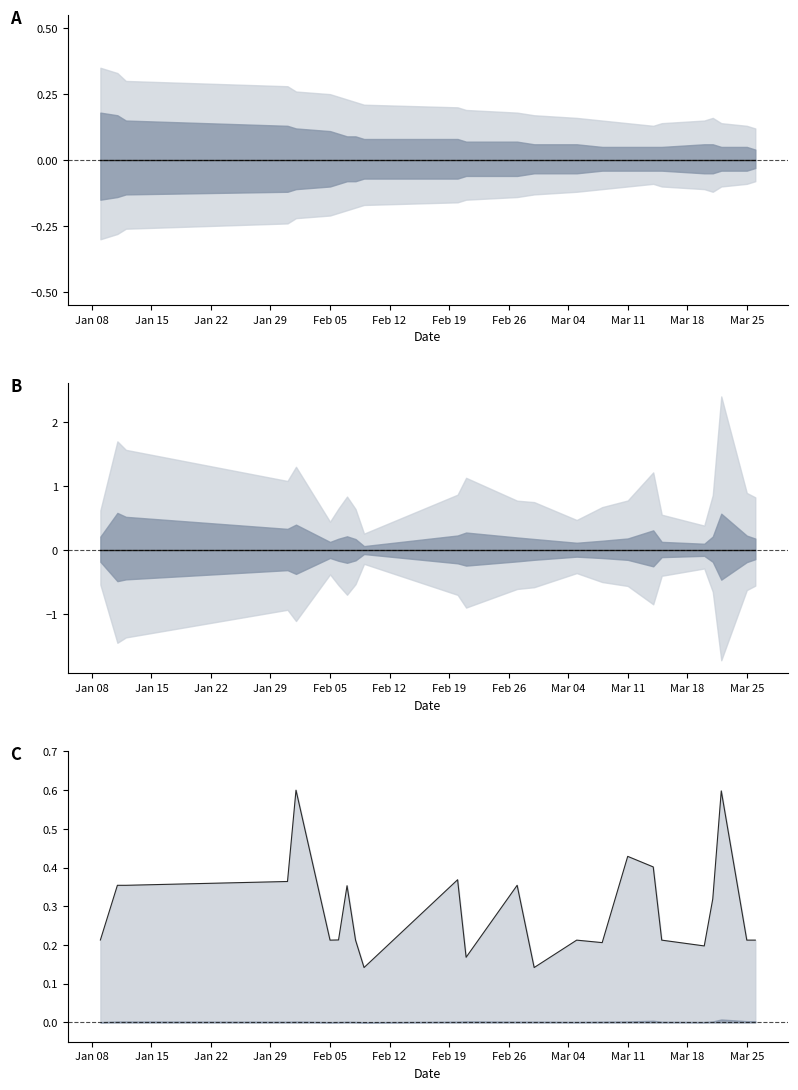

True or false: Ratio line and Mean intersect in this chart.

False